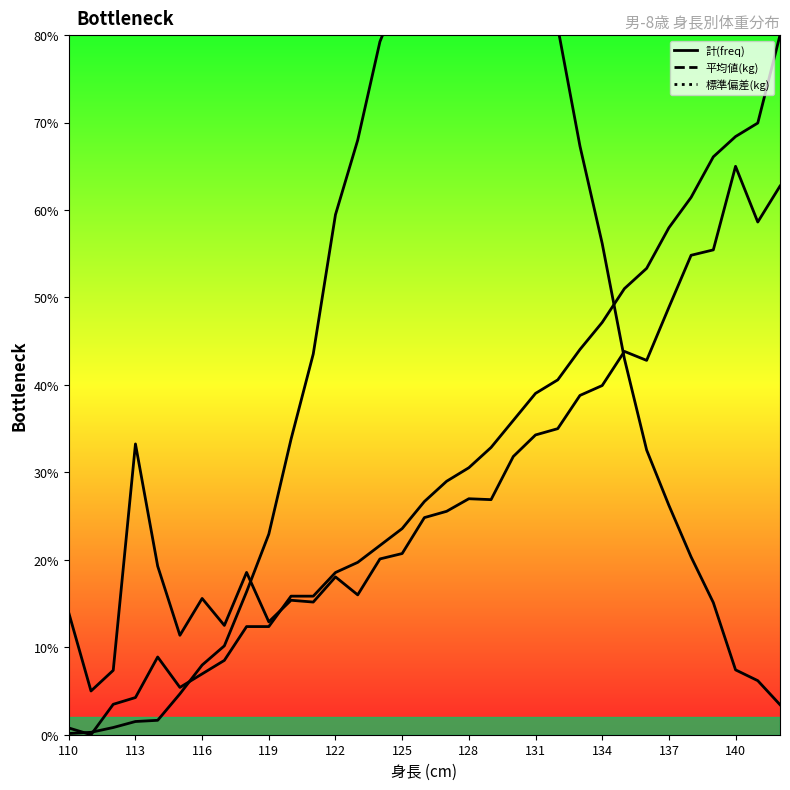

True or false: 計(freq) and 平均値(kg) intersect in this chart.

True